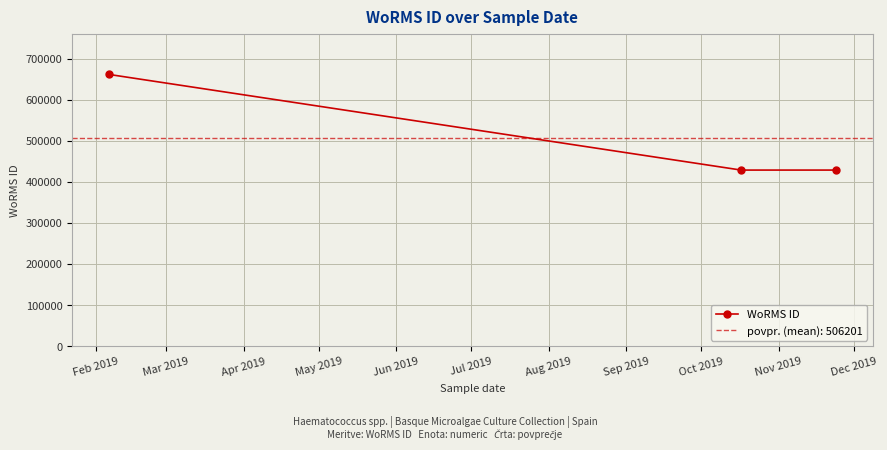

How many lines are shown in the chart?

1